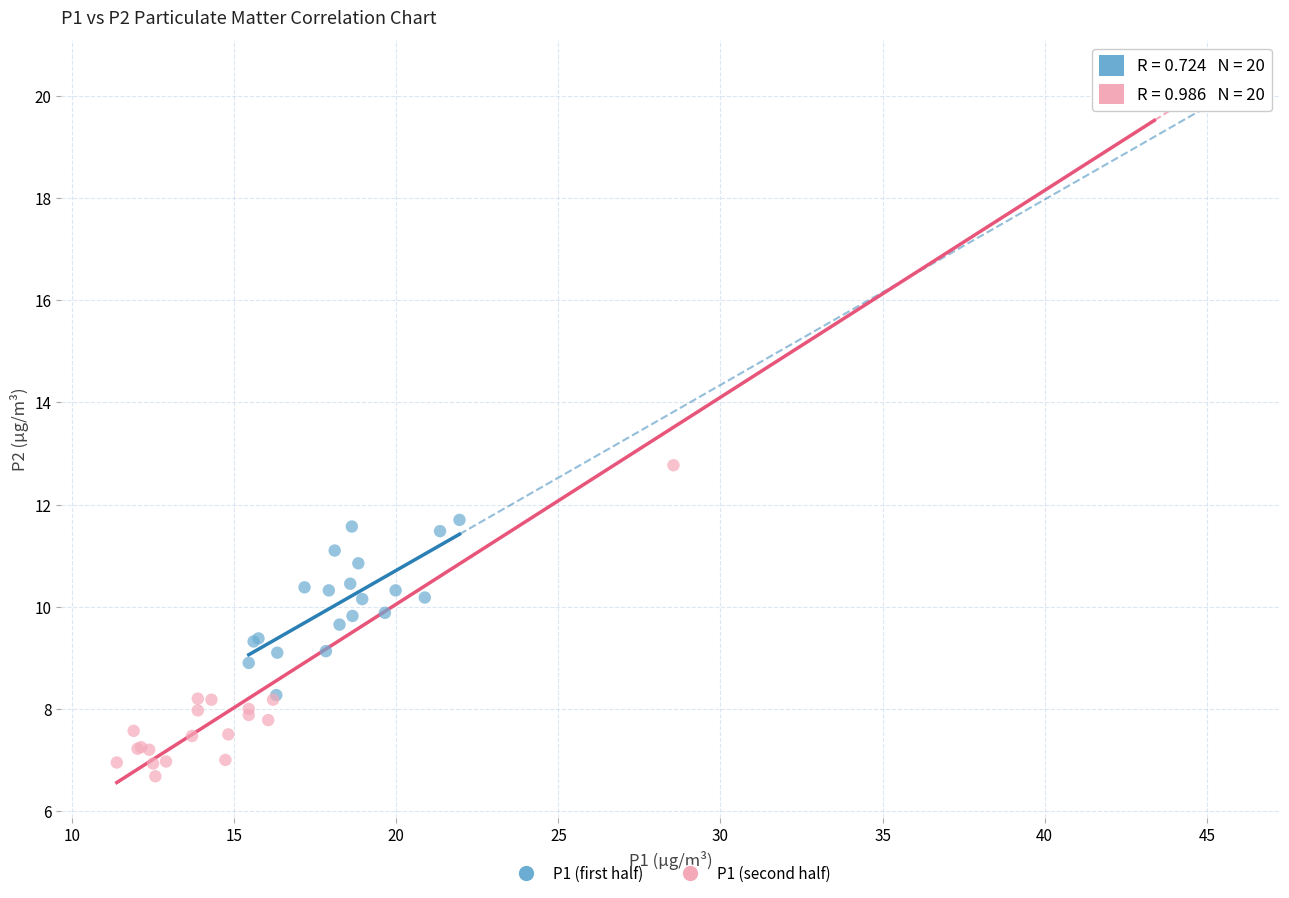

What are all the series names shown in the legend?

P1 (first half), P1 (second half)